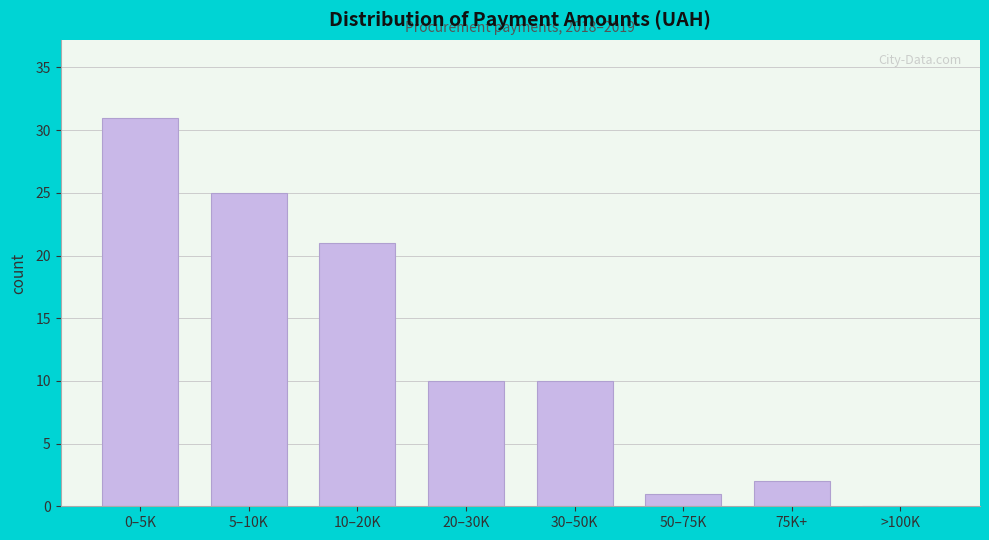

Reading left to right, list all the values displayed in this chart.

0–5K=31	5–10K=25	10–20K=21	20–30K=10	30–50K=10	50–75K=1	75K+=2	>100K=0